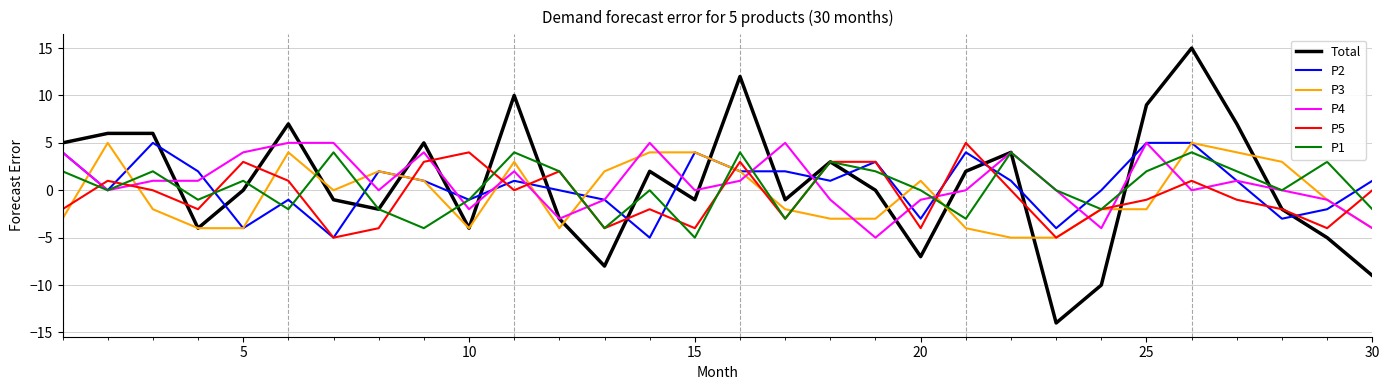

What are all the series names shown in the legend?

Total, P2, P3, P4, P5, P1